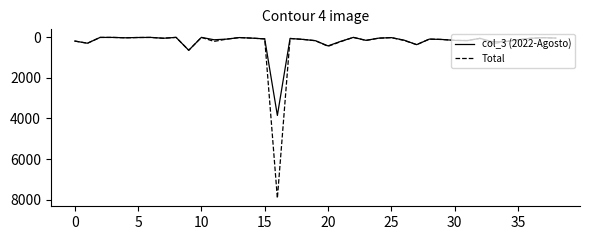

True or false: Total and col_3 (2022-Agosto) intersect in this chart.

False